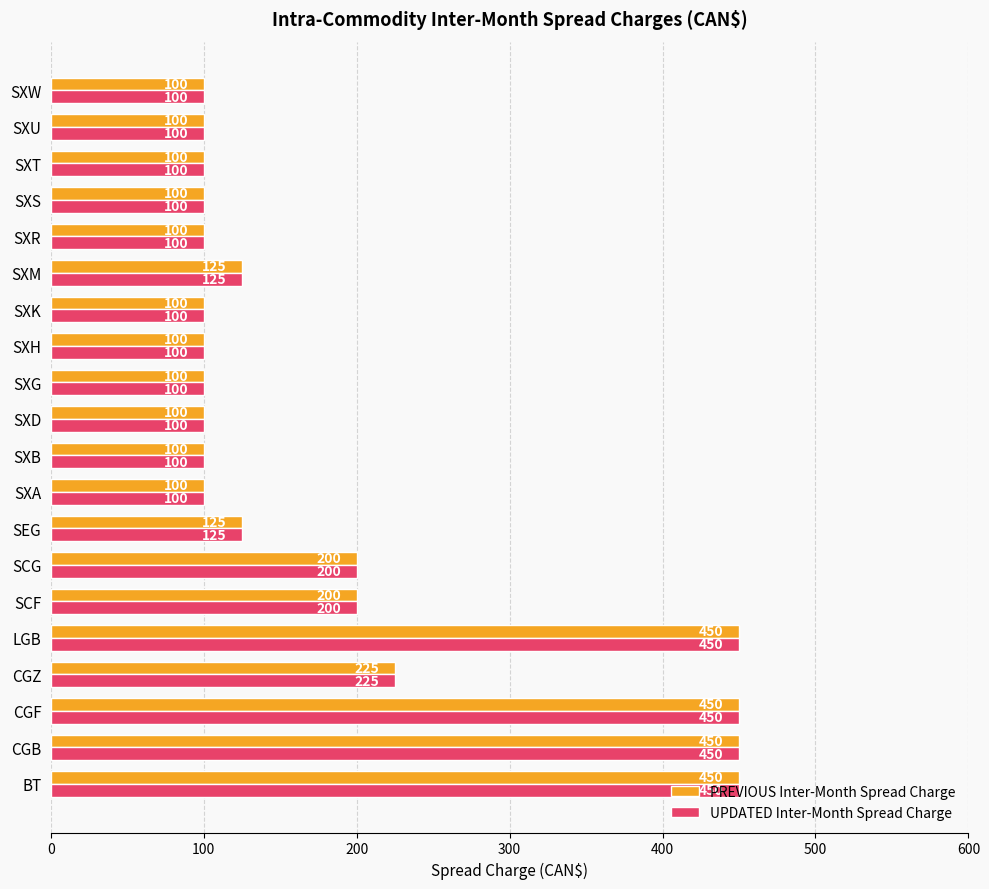

What is the minimum value for UPDATED Inter-Month Spread Charge?

100